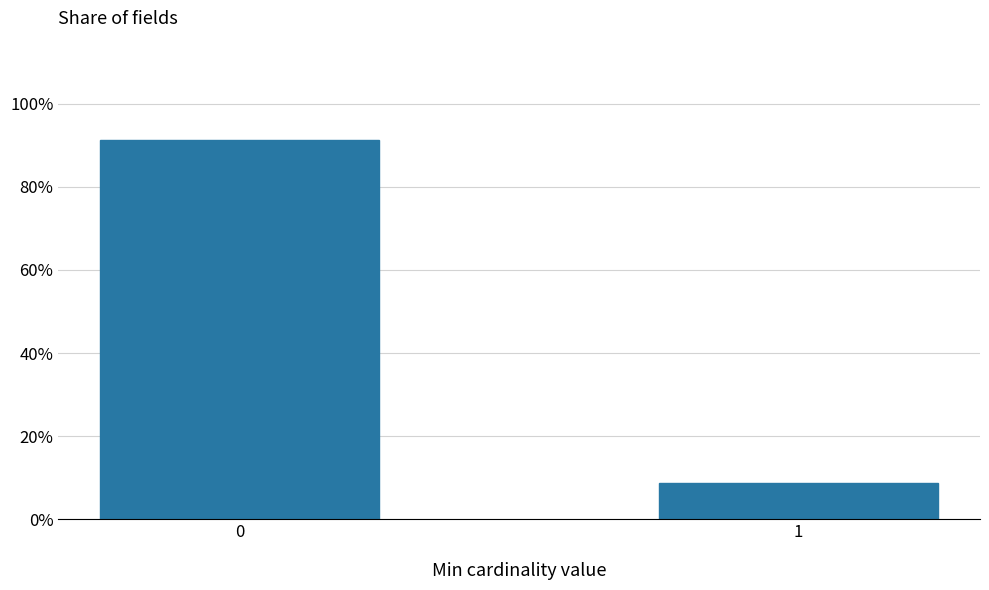

Reading left to right, list all the values displayed in this chart.

91.3	8.7